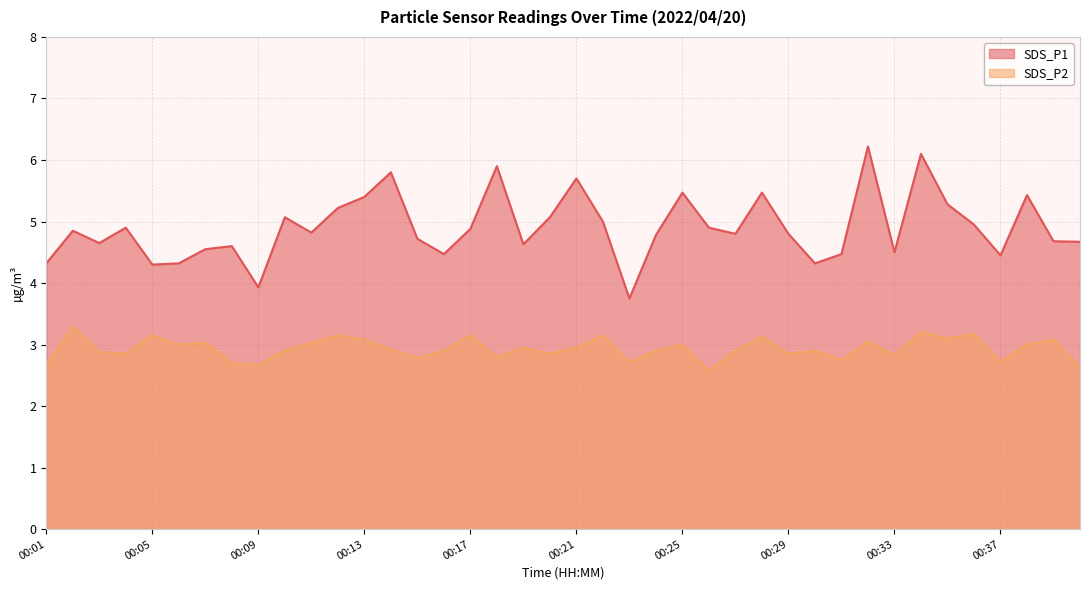

At which label does SDS_P1 first exceed 4?

00:01